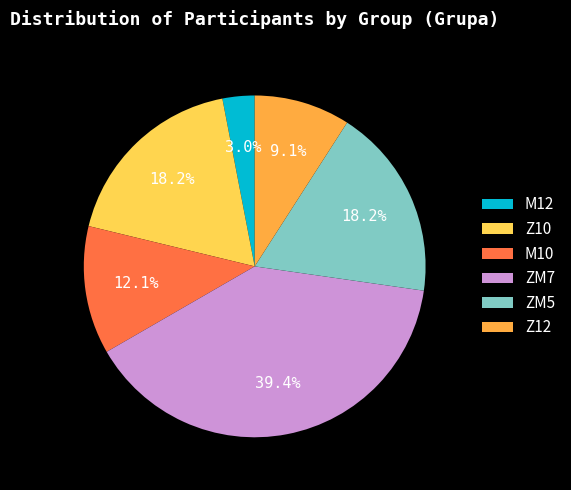

To the nearest percent, what is the difference between the largest and smallest slice percentages?

36%